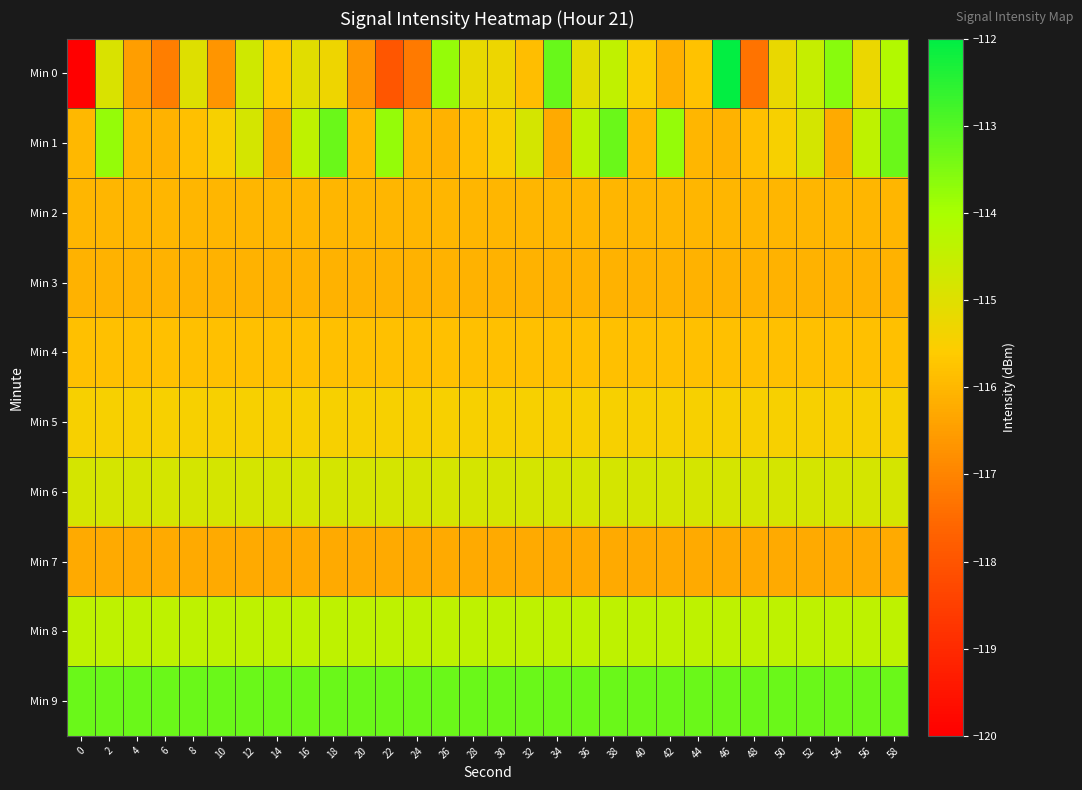

Rank the series at 14 from highest to lowest value.

Min 9, Min 8, Min 6, Min 5, Min 0, Min 4, Min 2, Min 3, Min 1, Min 7